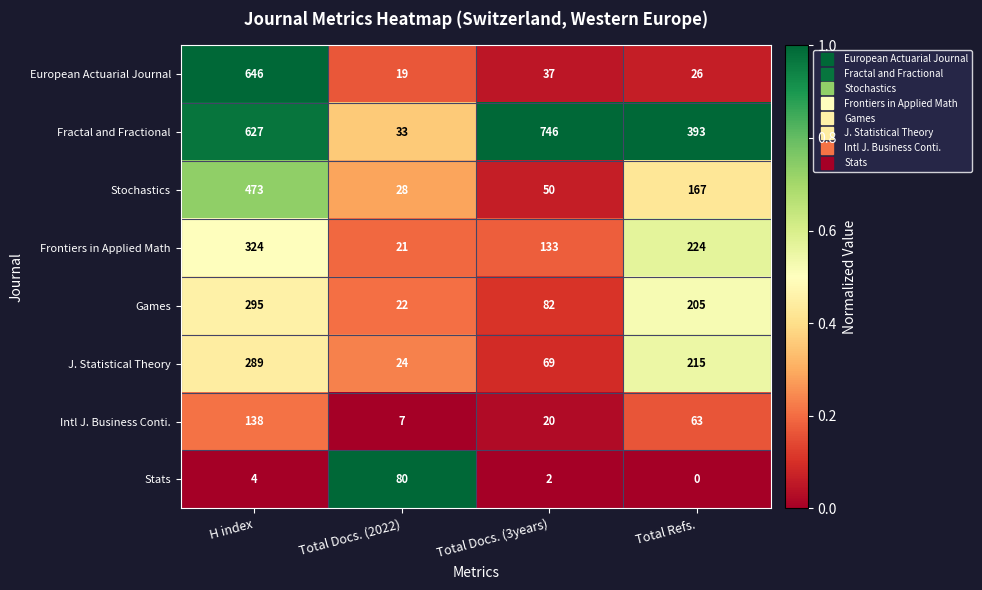

True or false: Fractal and Fractional has a value of 627 at H index.

True